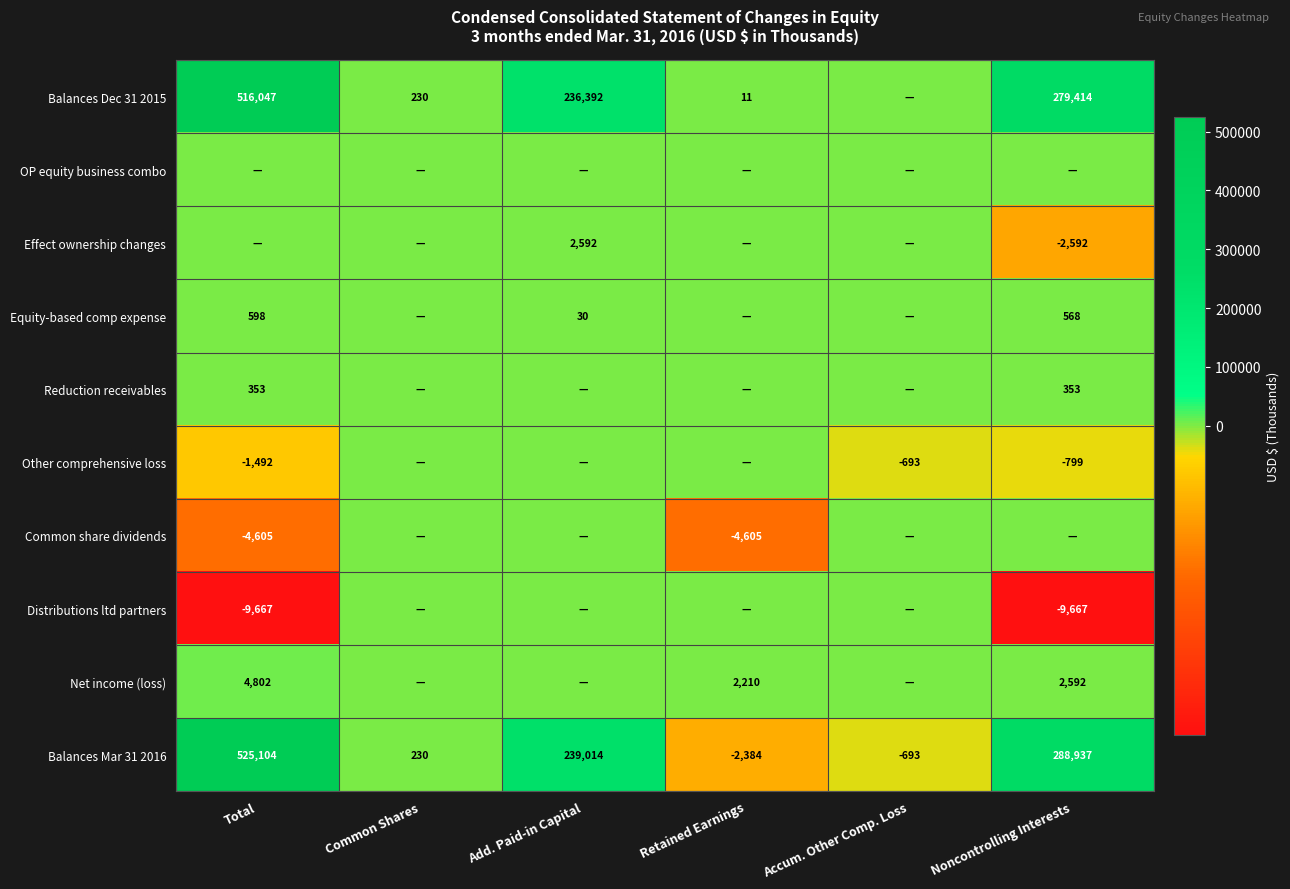

What is the sum of the Balances Dec 31 2015 values at Total and Noncontrolling Interests?

795461